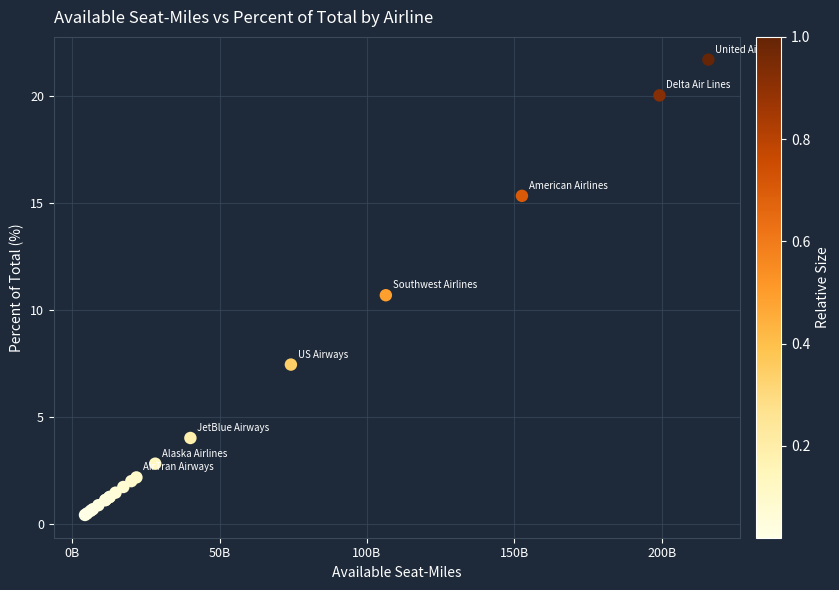

What Y value in the scatter plot is closest to 11?

10.7